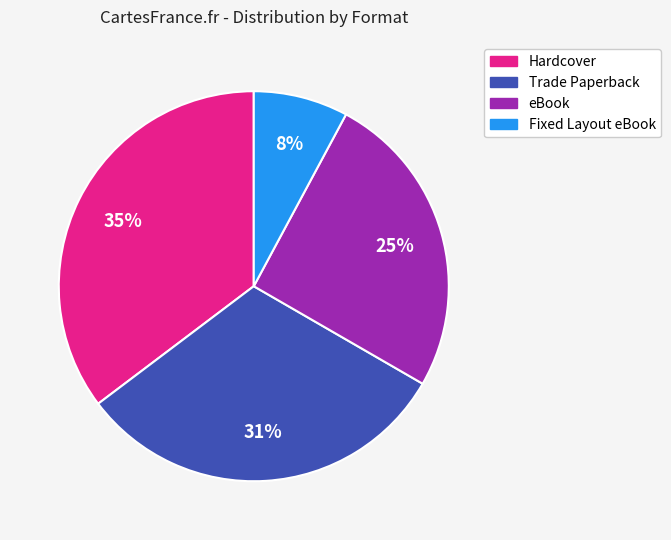

Count the number of slices in the pie.

4